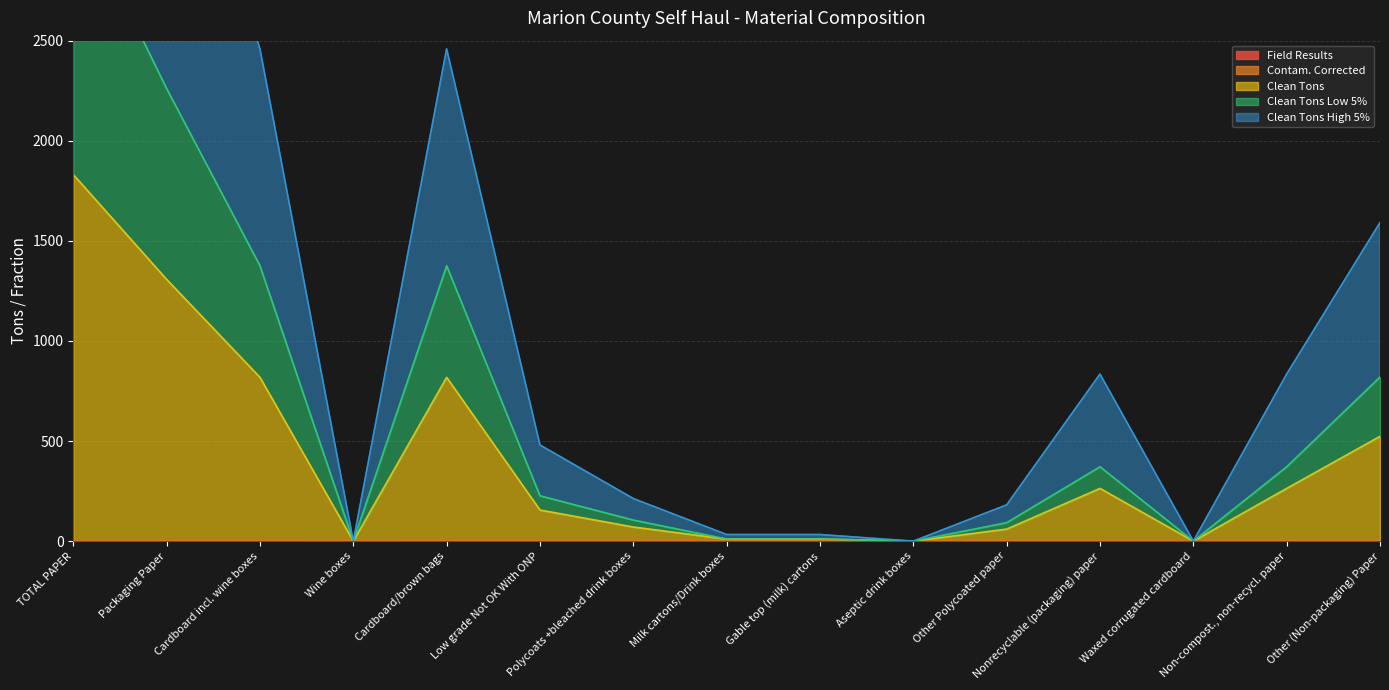

What is the total value across all series at Nonrecyclable (packaging) paper?

1469.2